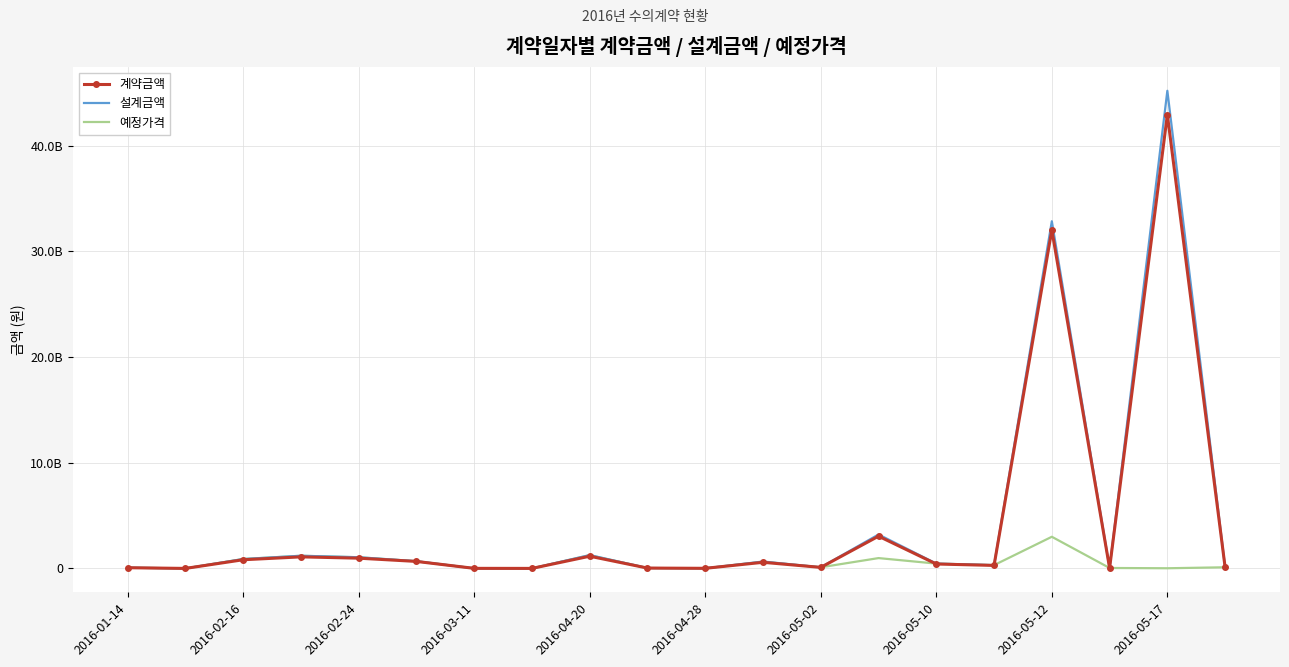

What are all the series names shown in the legend?

계약금액, 설계금액, 예정가격